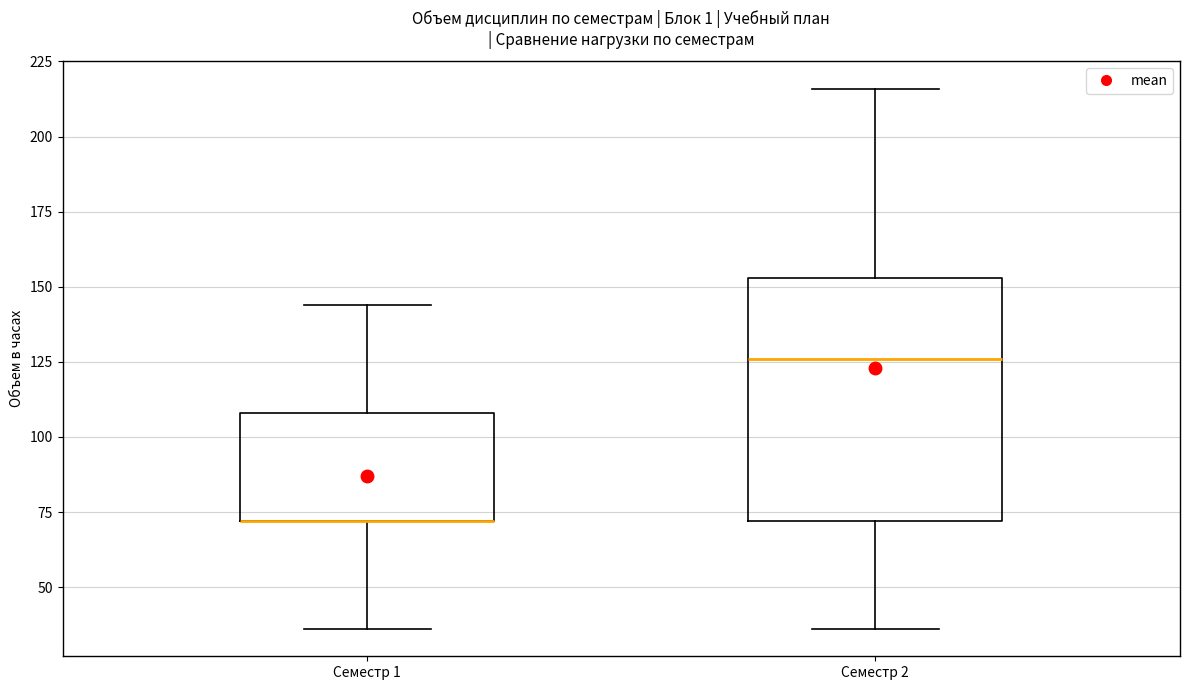

Which box is the tallest, from its lower edge to its upper edge?

Семестр 2